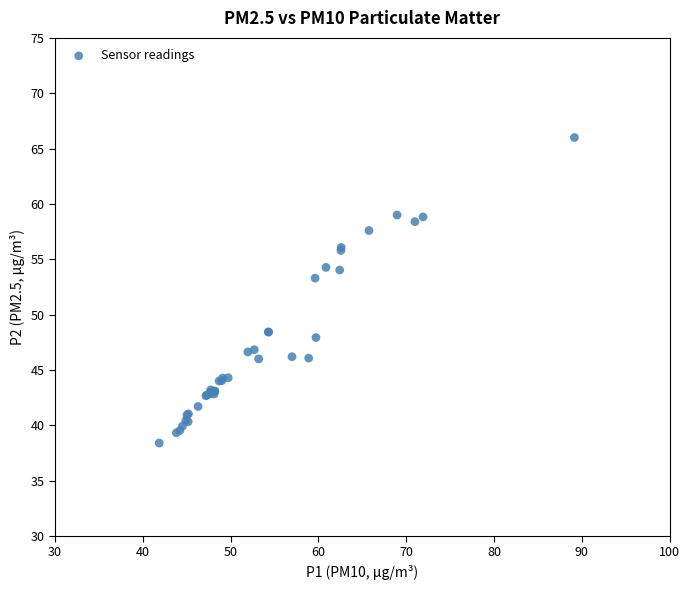

What Y value in the scatter plot is closest to 52?

53.3